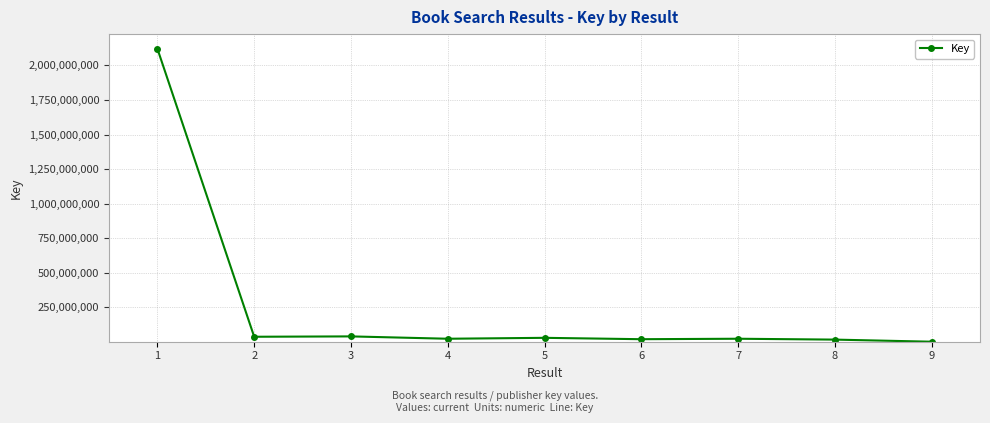

Is it true that the value at 9 is 1565262?

True